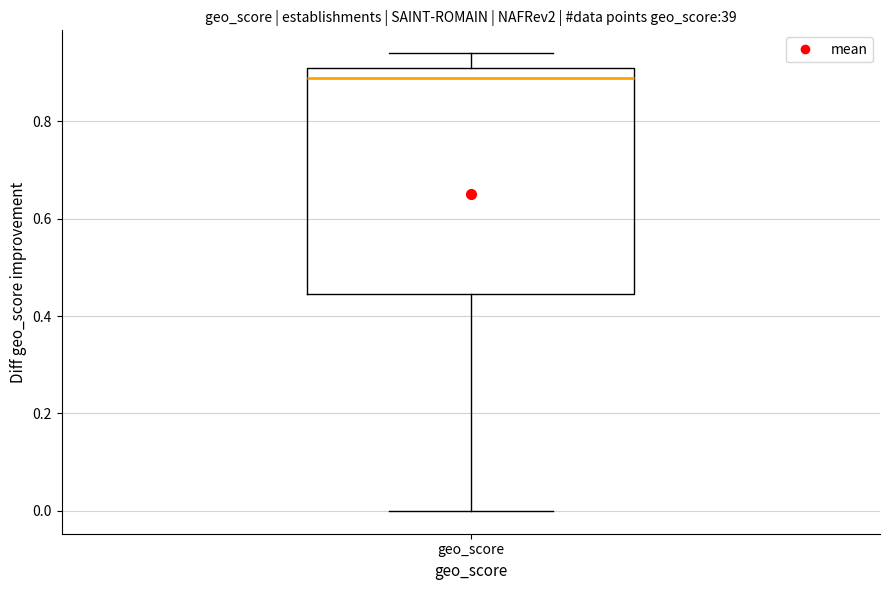

Transcribe this box plot: give where the median line is, the range the box spans, and where the two whiskers end, as read against the y-axis. The values are not printed on the chart, so give them approximately, as read against the axis.

median 0.90, box 0.44 to 0.92, whiskers 0.00 to 0.94